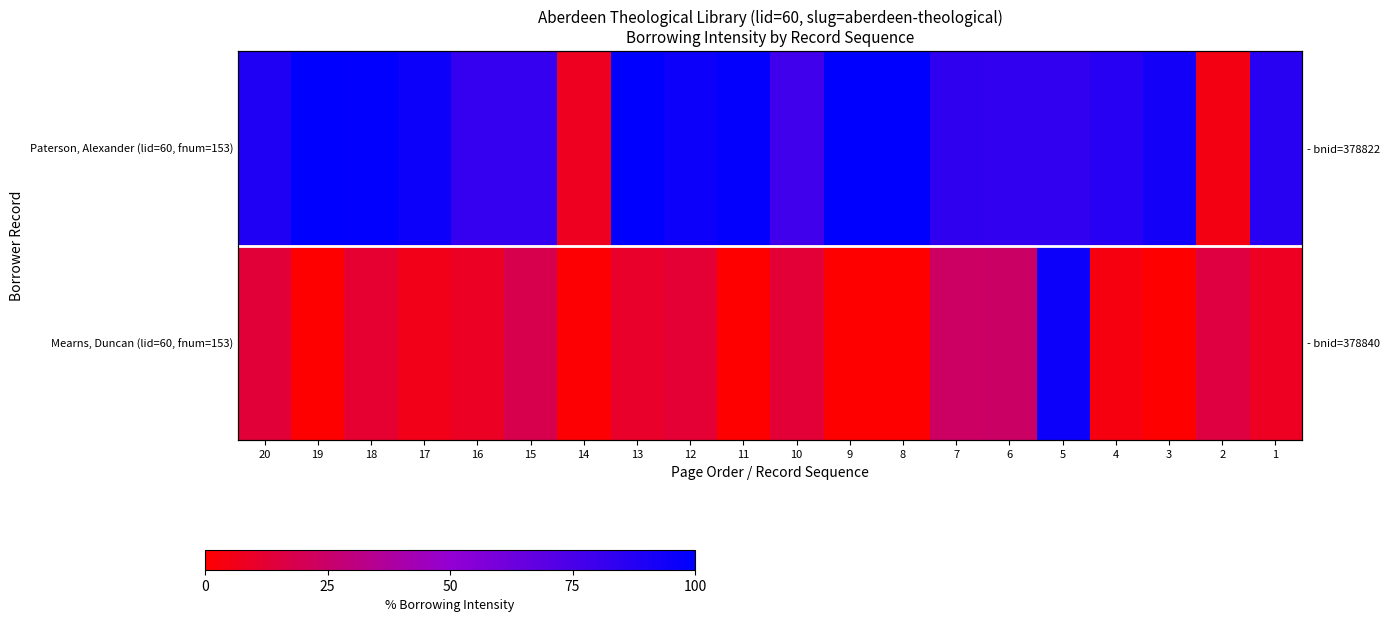

What is the total value across all series at 3?

93.2